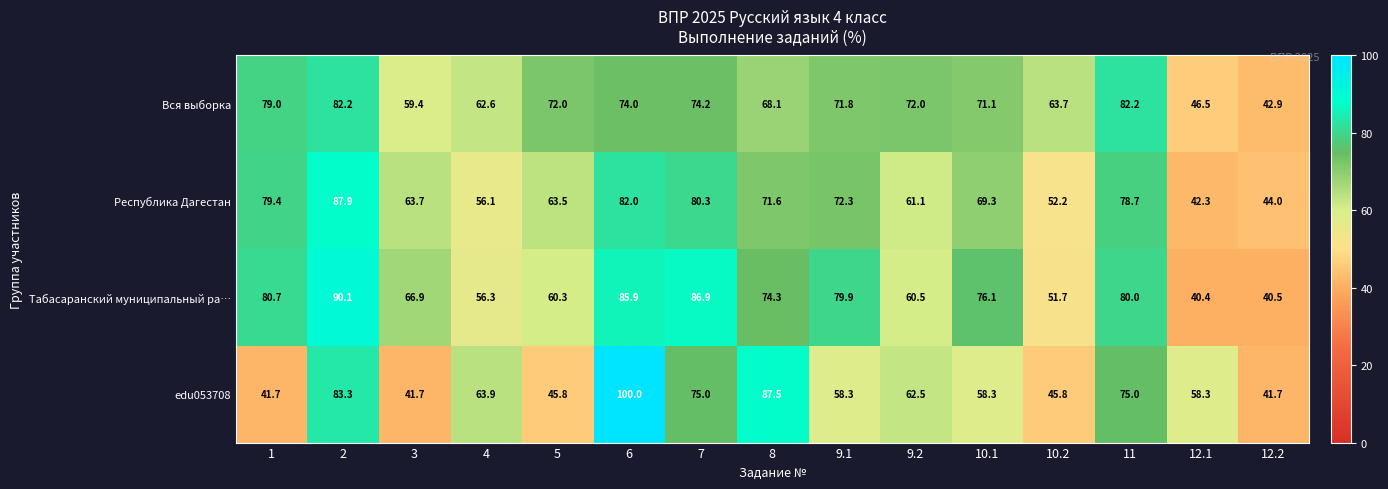

Which series changed the most between 9.1 and 10.2?

Табасаранский муниципальный ра…